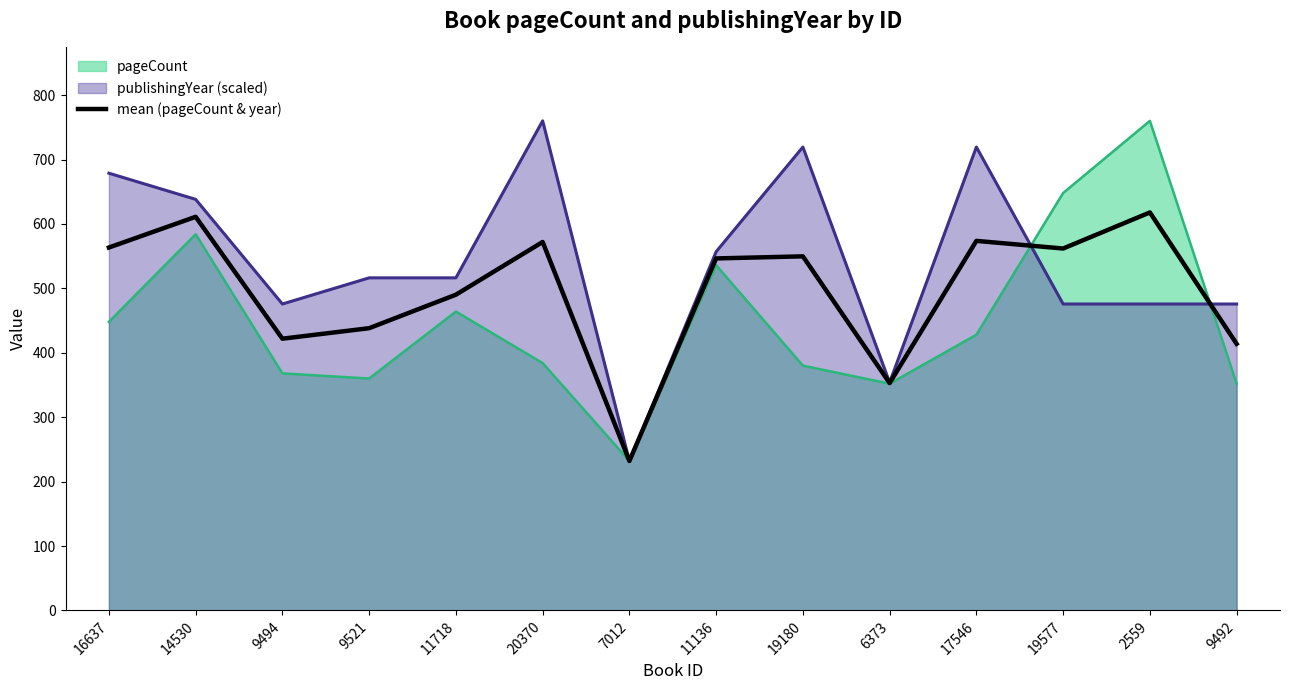

What is the smallest value displayed?

232.0